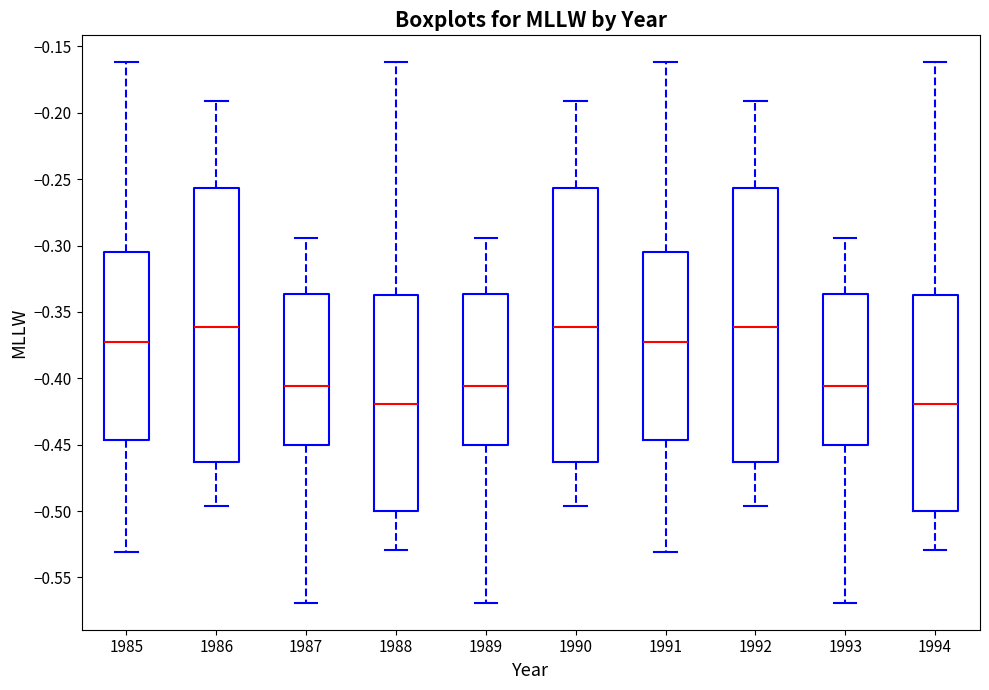

Reading left to right, read every box against the y-axis: the position of its median line, the range the box covers, and the ends of its whiskers. The values are not printed on the chart, so give them approximately, as read against the axis.

1985: median -0.375, box -0.445 to -0.305, whiskers -0.530 to -0.160
1986: median -0.360, box -0.465 to -0.255, whiskers -0.495 to -0.190
1987: median -0.405, box -0.450 to -0.335, whiskers -0.570 to -0.295
1988: median -0.420, box -0.500 to -0.335, whiskers -0.530 to -0.160
1989: median -0.405, box -0.450 to -0.335, whiskers -0.570 to -0.295
1990: median -0.360, box -0.465 to -0.255, whiskers -0.495 to -0.190
1991: median -0.375, box -0.445 to -0.305, whiskers -0.530 to -0.160
1992: median -0.360, box -0.465 to -0.255, whiskers -0.495 to -0.190
1993: median -0.405, box -0.450 to -0.335, whiskers -0.570 to -0.295
1994: median -0.420, box -0.500 to -0.335, whiskers -0.530 to -0.160